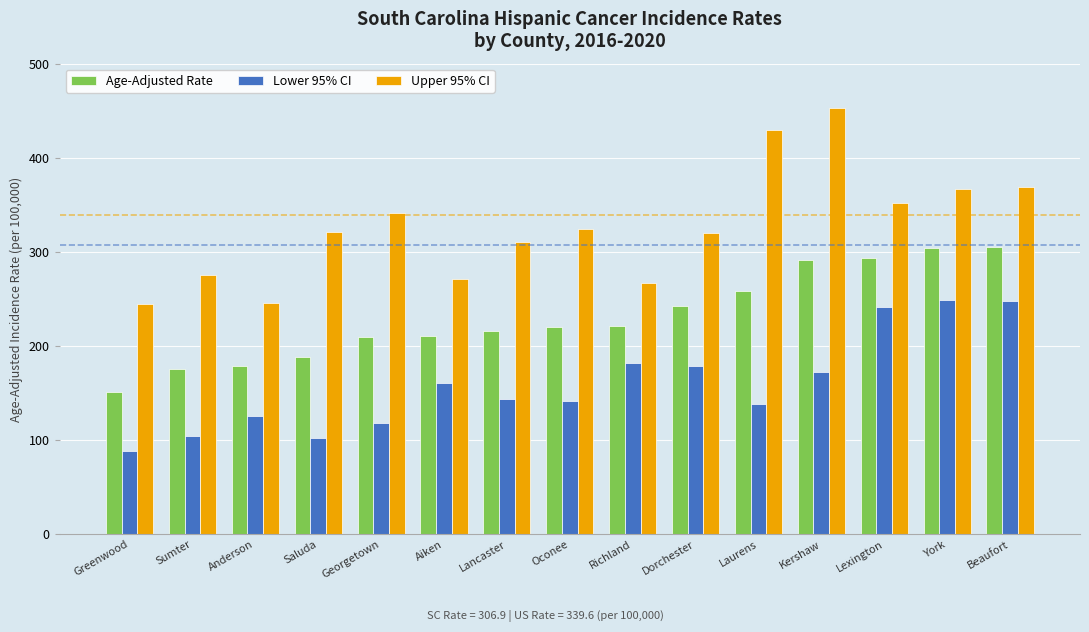

Rank the series at Lexington from lowest to highest value.

Lower 95% CI, Age-Adjusted Rate, Upper 95% CI